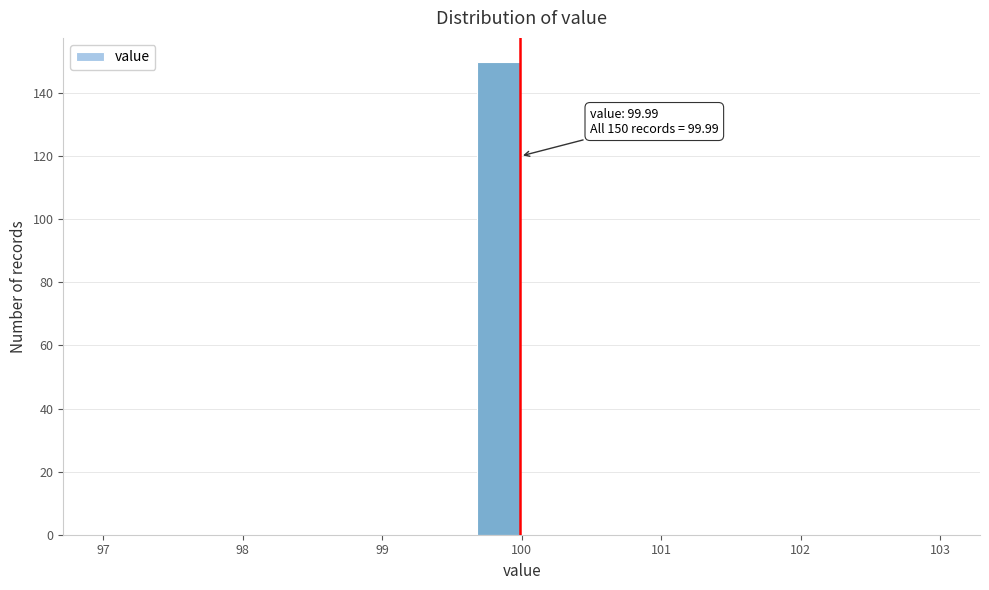

Around what value on the x-axis is the tallest bar? Give the approximate position of its centre, as read against the axis.

99.8